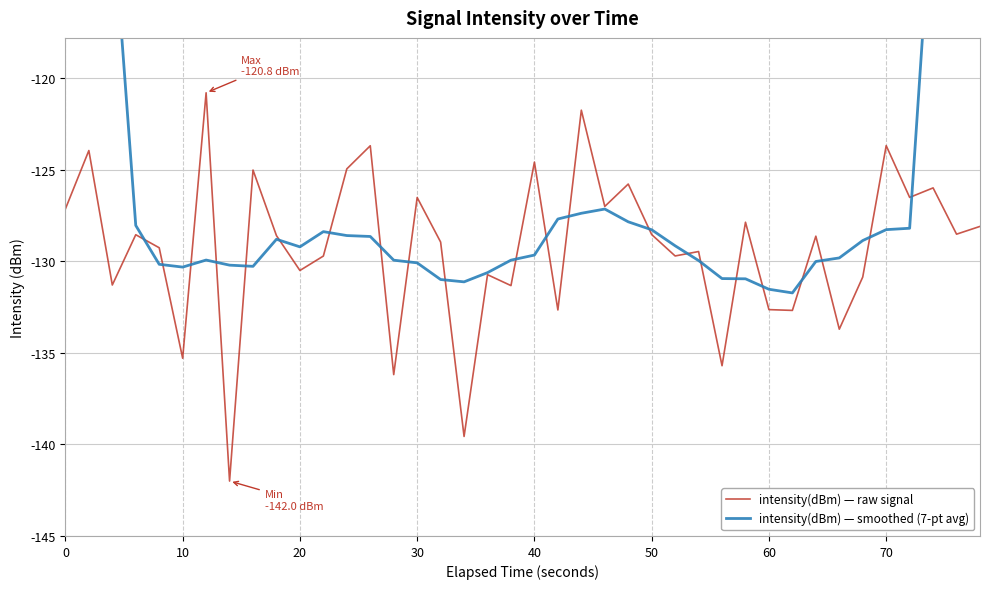

What is the minimum value for intensity(dBm) — raw signal?

-142.0